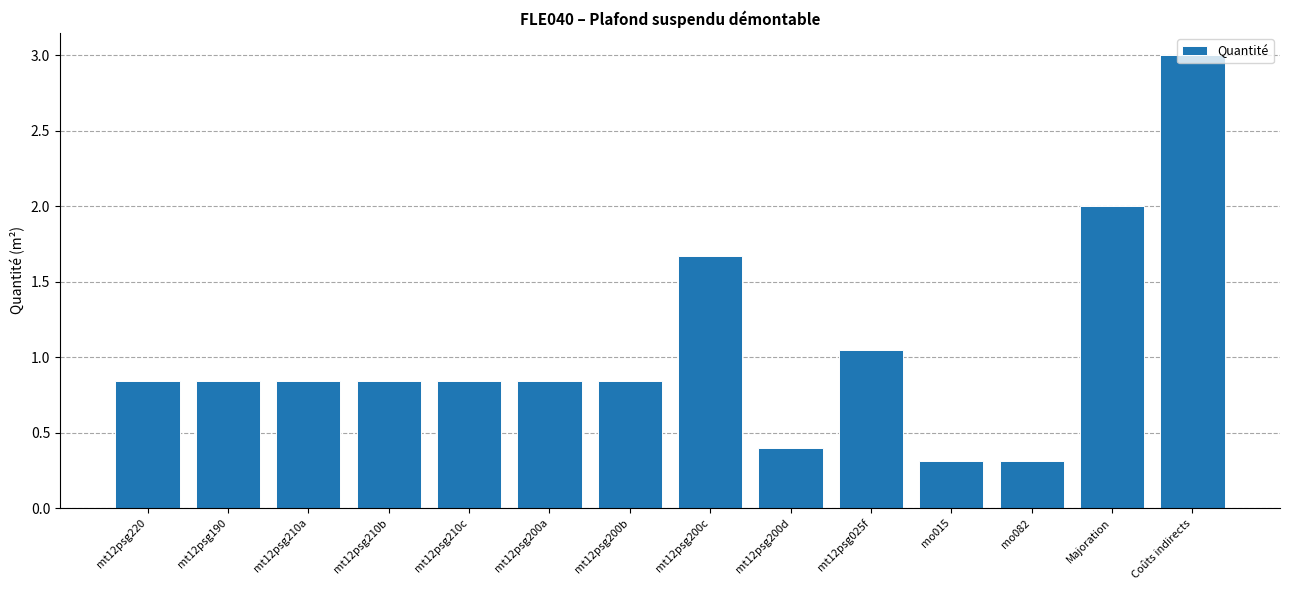

What position from the right is mt12psg200d?

6